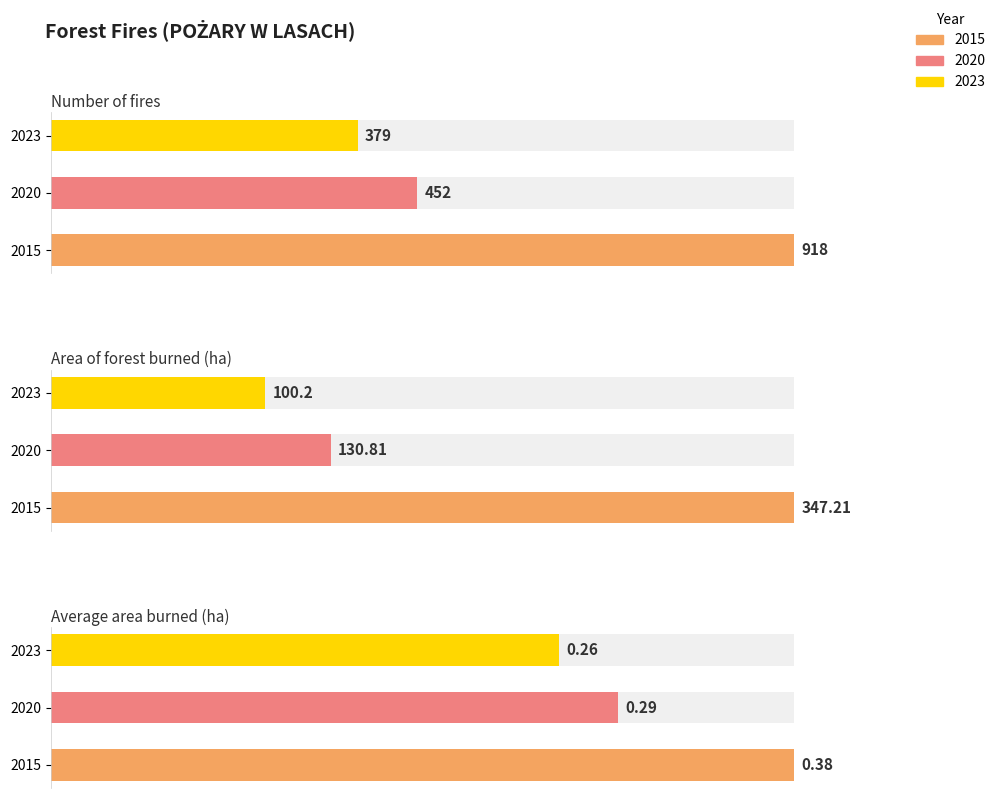

What is the average value of the 2020 series?

194.4